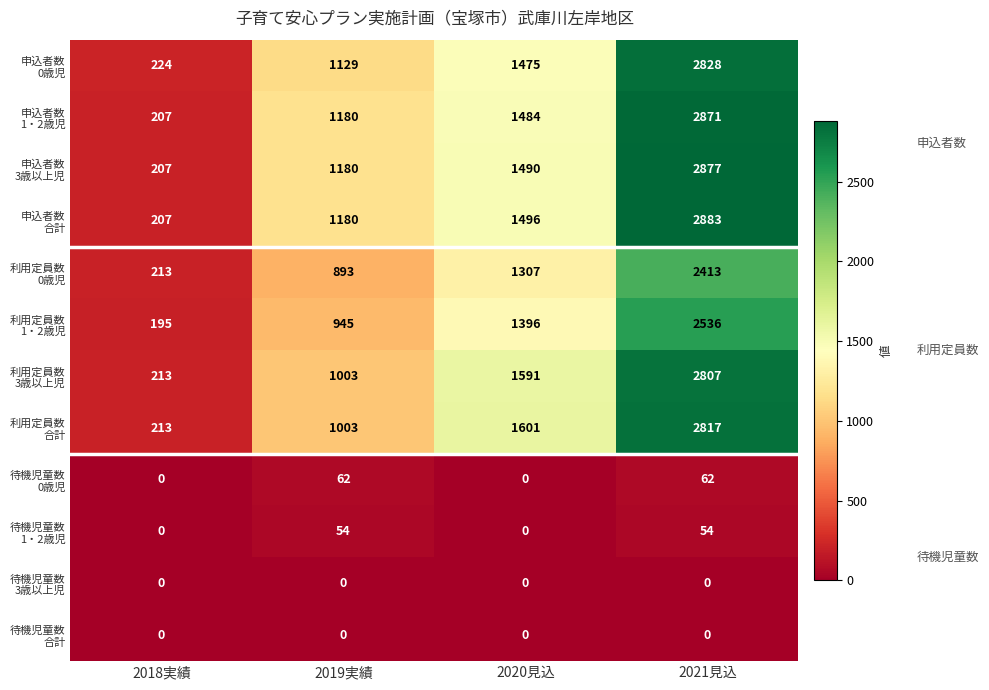

What is the total value across all series at 2019実績?

8629